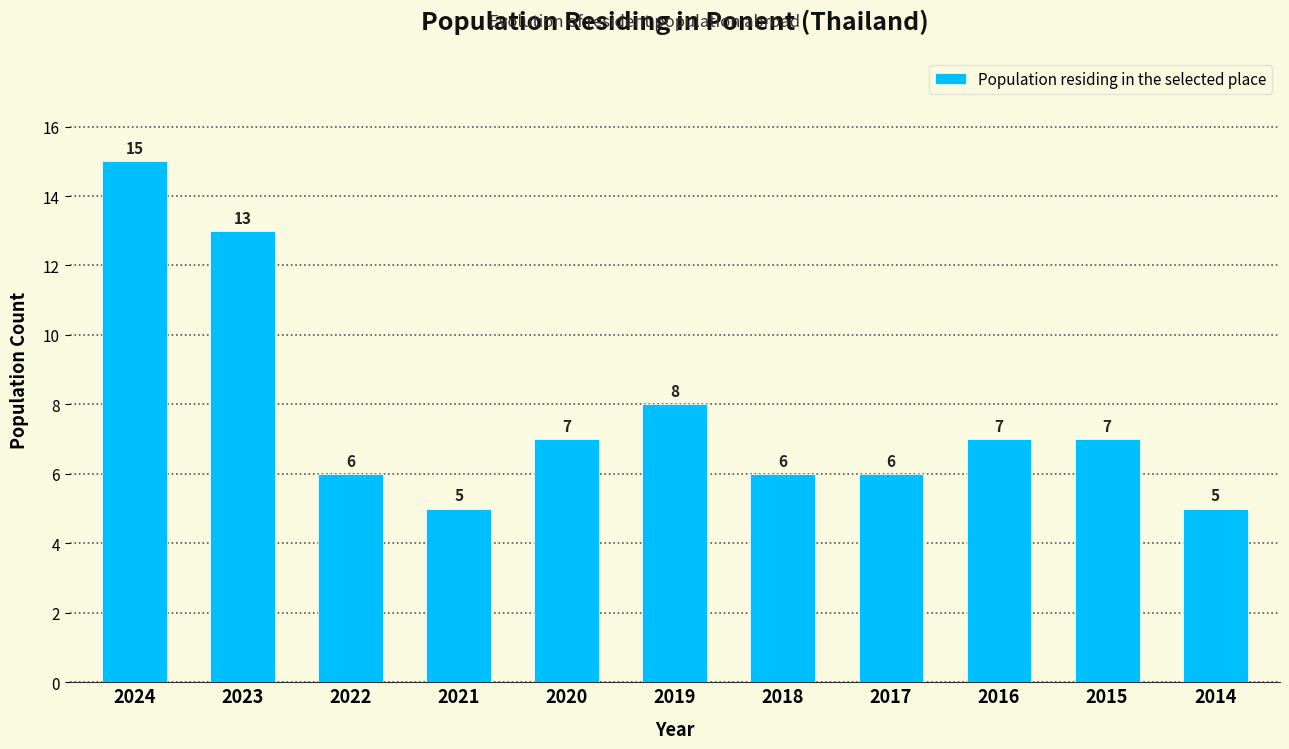

Count the values in the range 6 to 8.

7